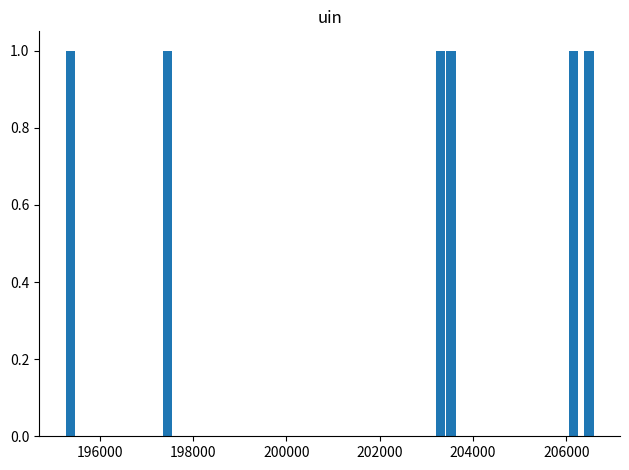

Read the house id value at 206149.

1